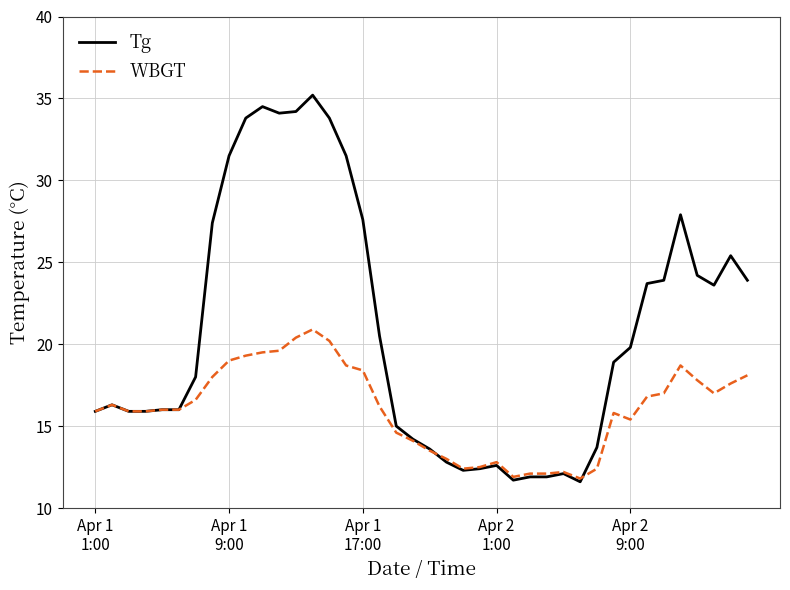

How many lines are shown in the chart?

2